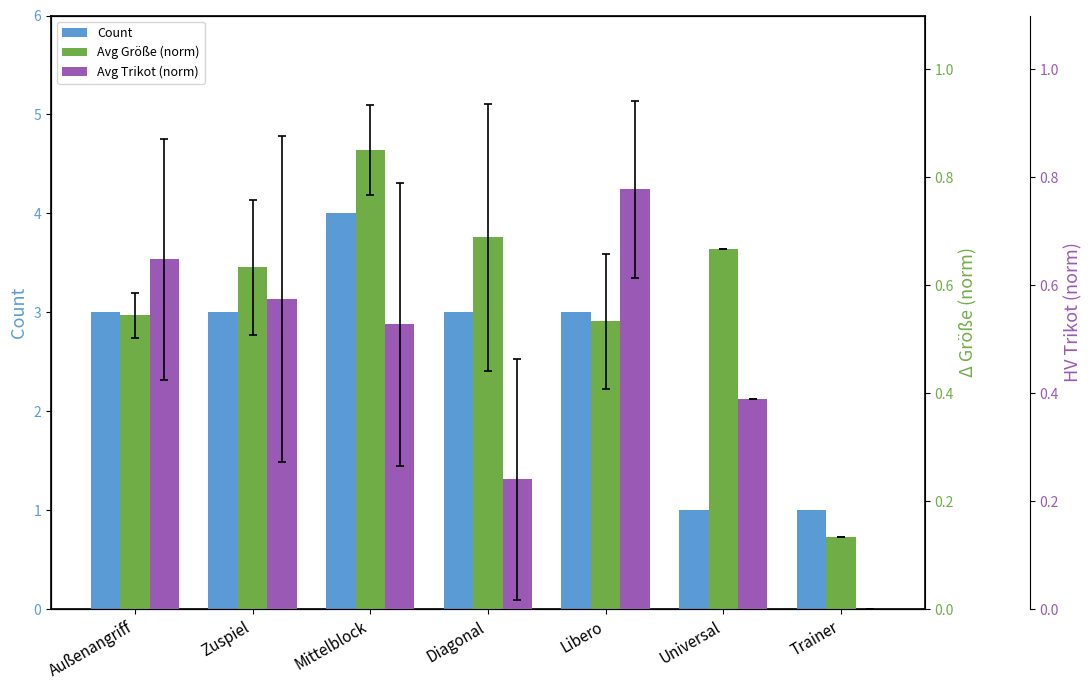

What is the average value of the Avg Größe (norm) series?

0.6